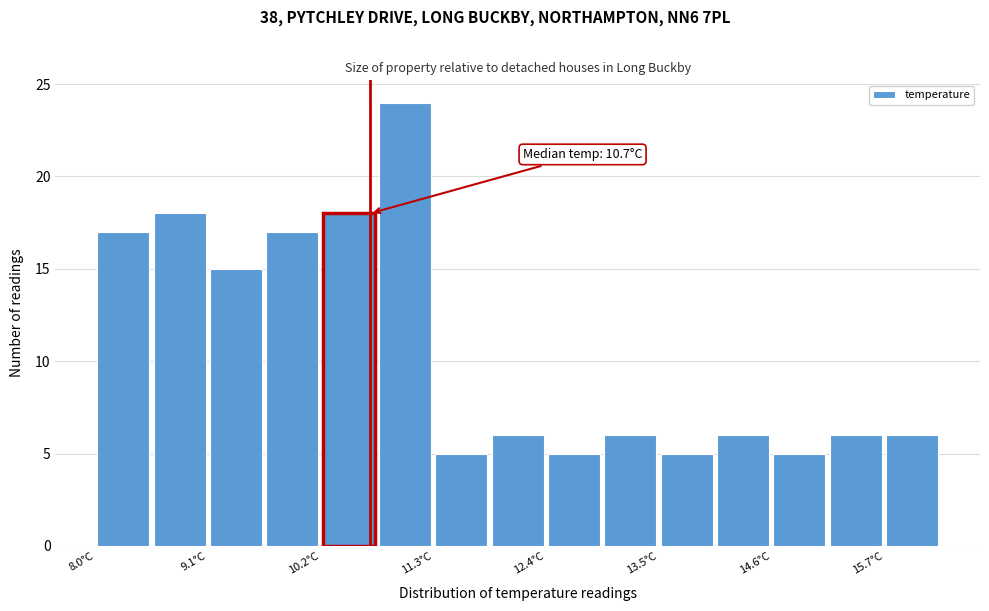

Read against the x-axis, roughly where is the centre of the tallest bar?

11.0